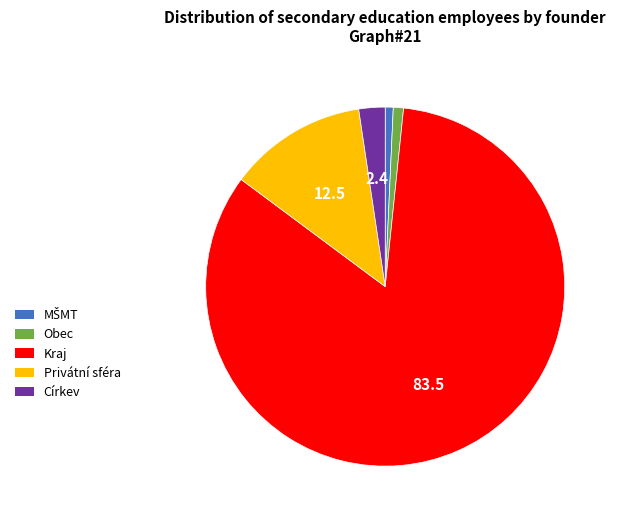

True or false: Privátní sféra accounts for 12% of the total.

True